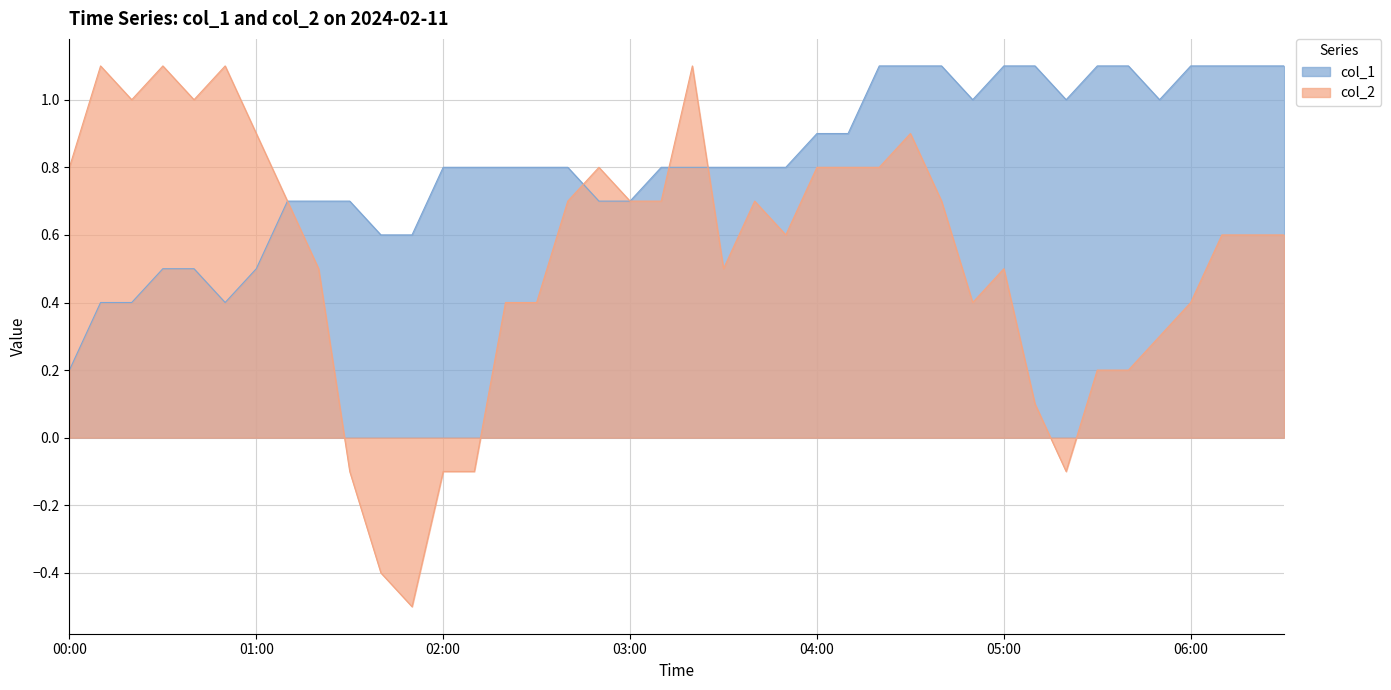

What are all the series names shown in the legend?

col_1, col_2